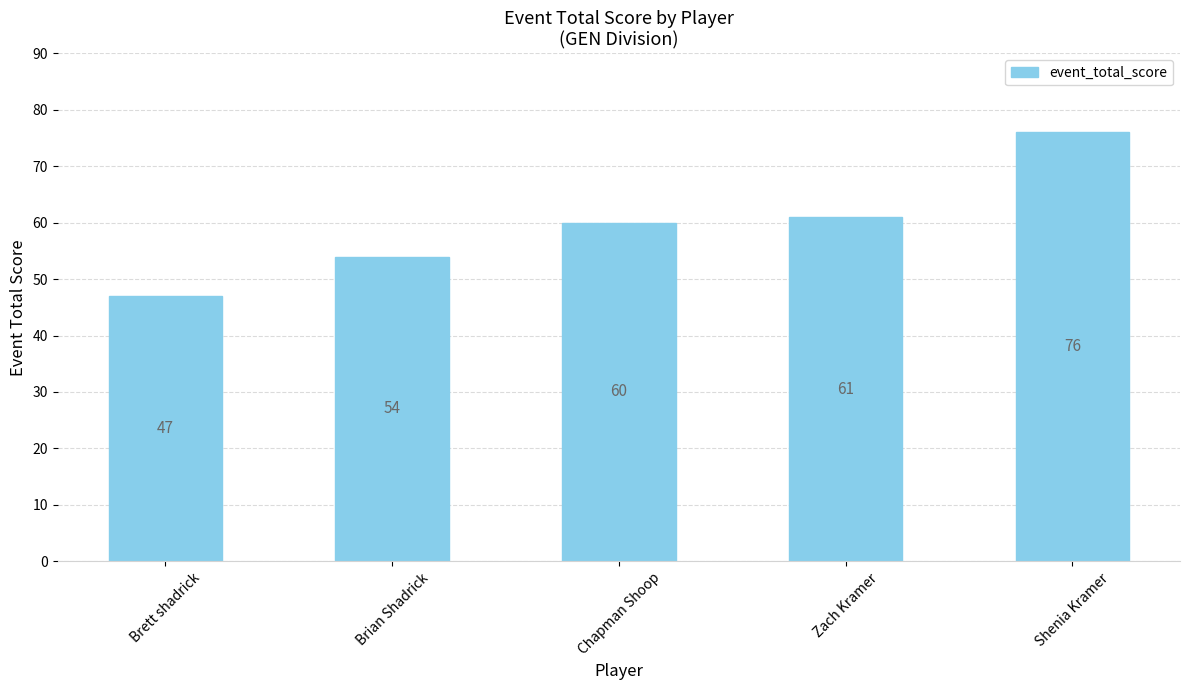

Rank the categories by value from highest to lowest.

Shenia Kramer, Zach Kramer, Chapman Shoop, Brian Shadrick, Brett shadrick